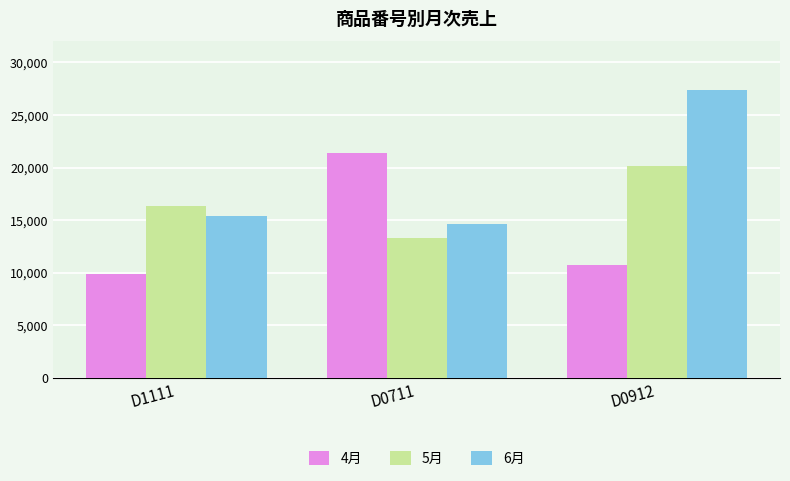

Which series has the largest total across all categories?

6月